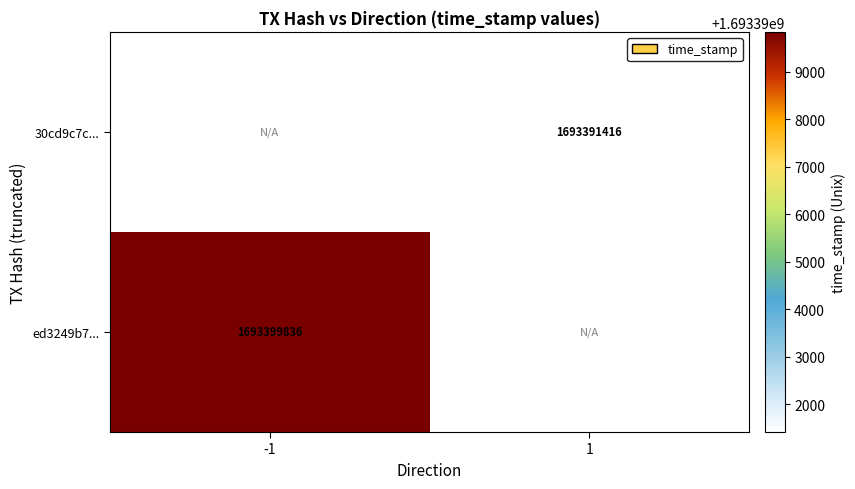

The ed3249b7... series shows 1693399836 at -1. True or false?

True